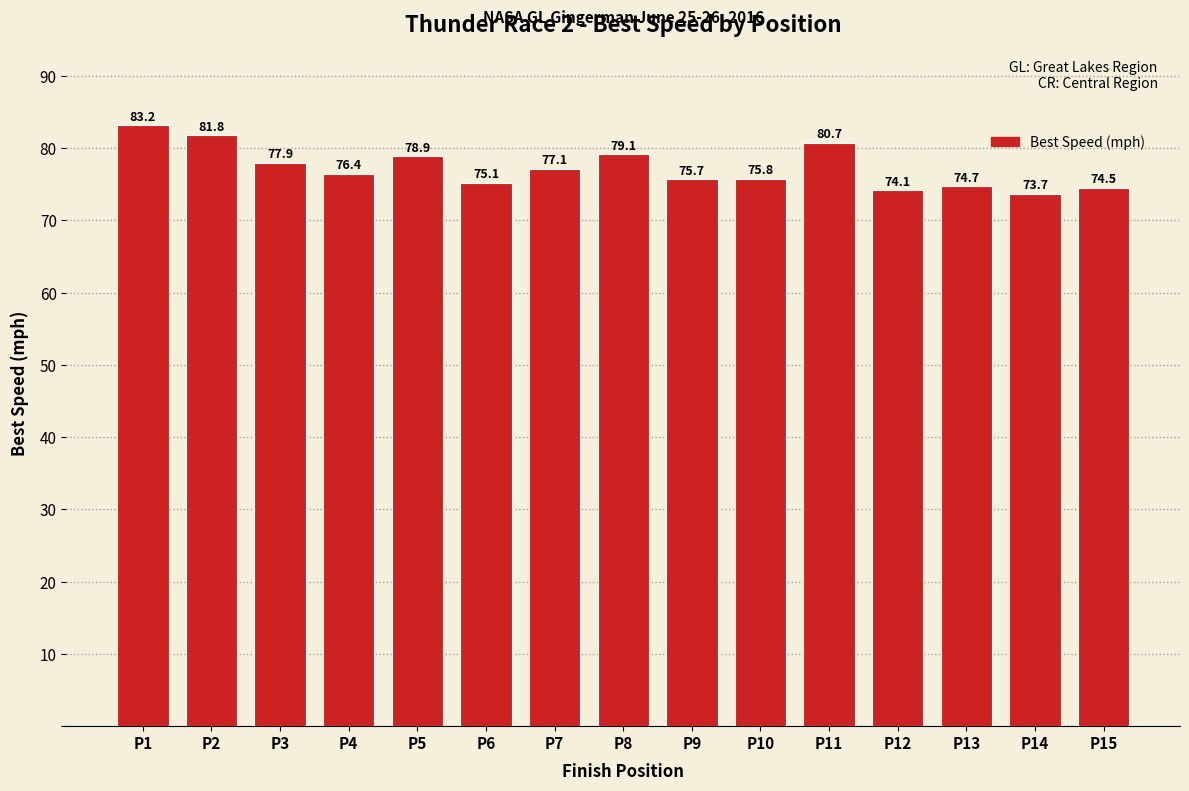

The value at P11 is 106.3. True or false?

False